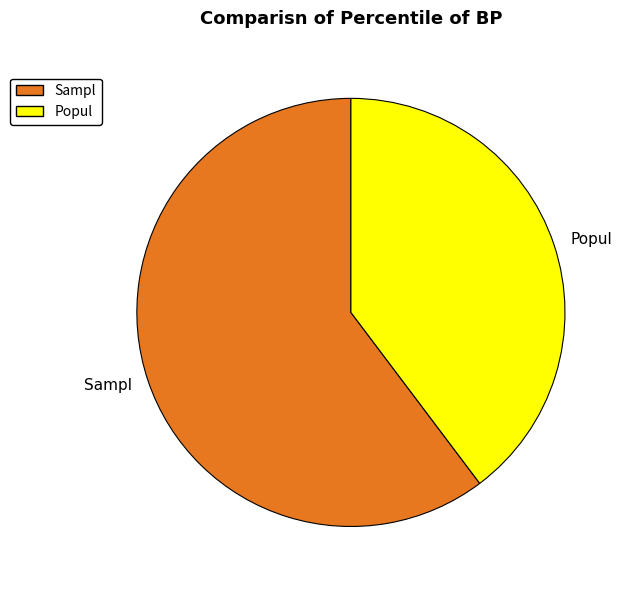

Is there a majority slice in this chart?

Yes